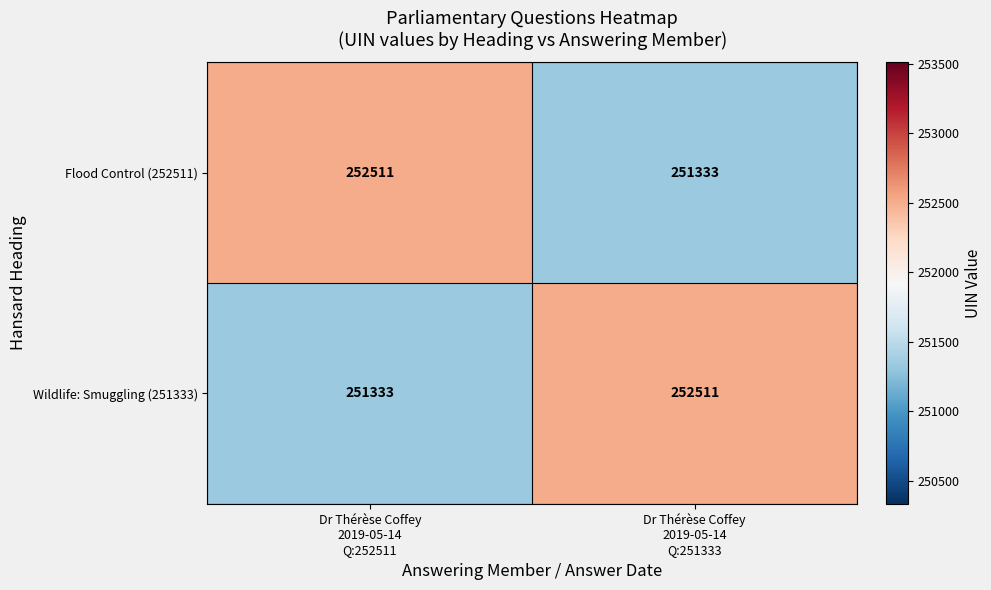

What is the difference between the maximum and minimum values in the Wildlife: Smuggling (251333) series?

1178